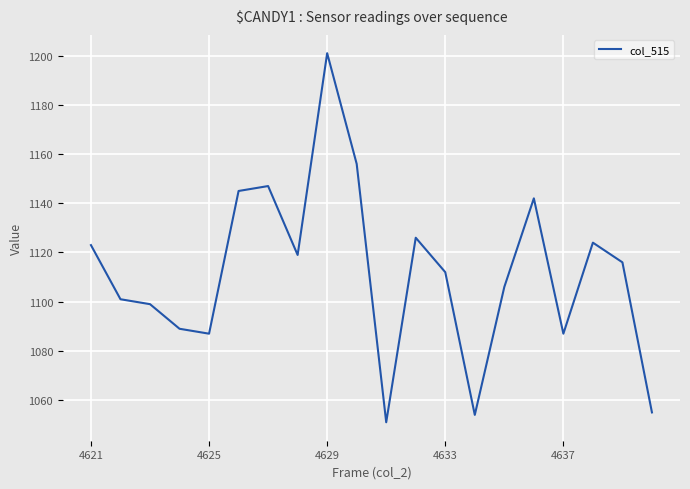

What is the minimum value shown in the chart?

1051